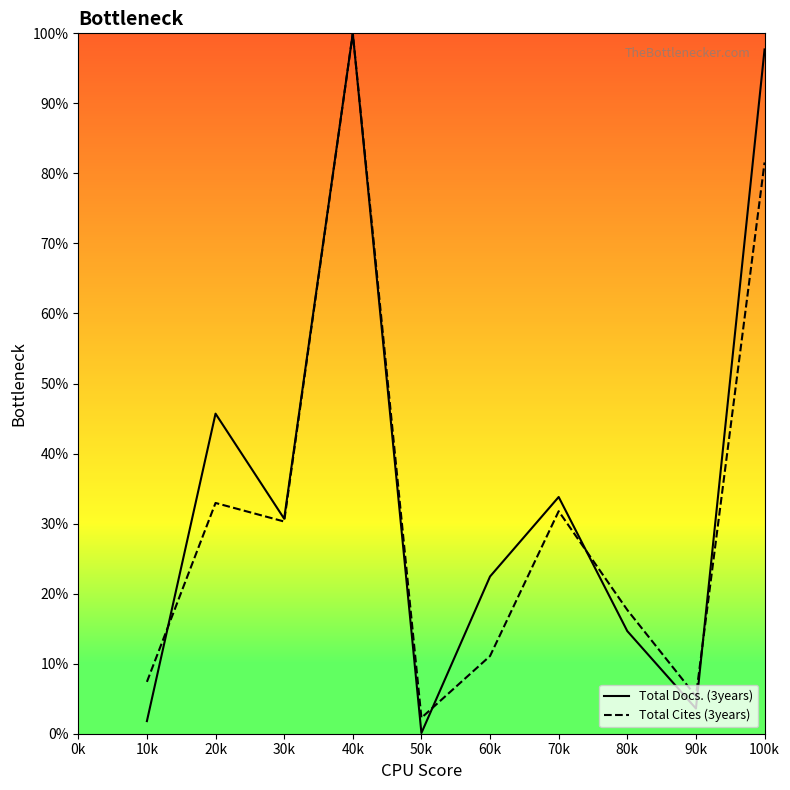

Which category has the lowest value in the Total Docs. (3years) series?

50k